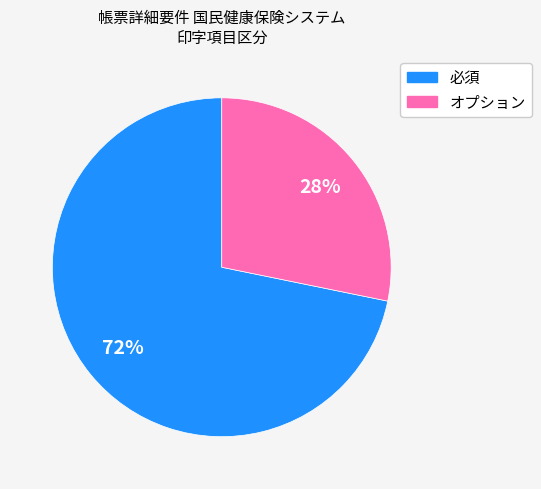

What percentage is the オプション slice, to the nearest percent?

28%